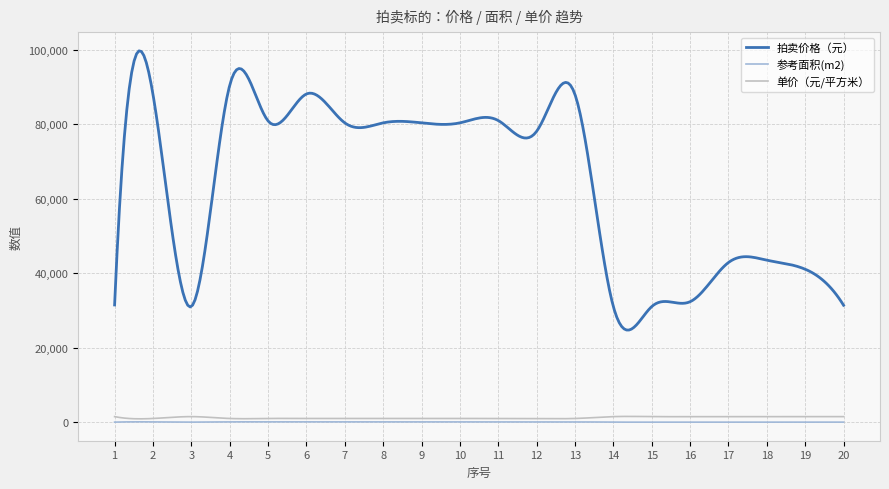

True or false: 参考面积(m2) and 拍卖价格（元） cross at least once.

False